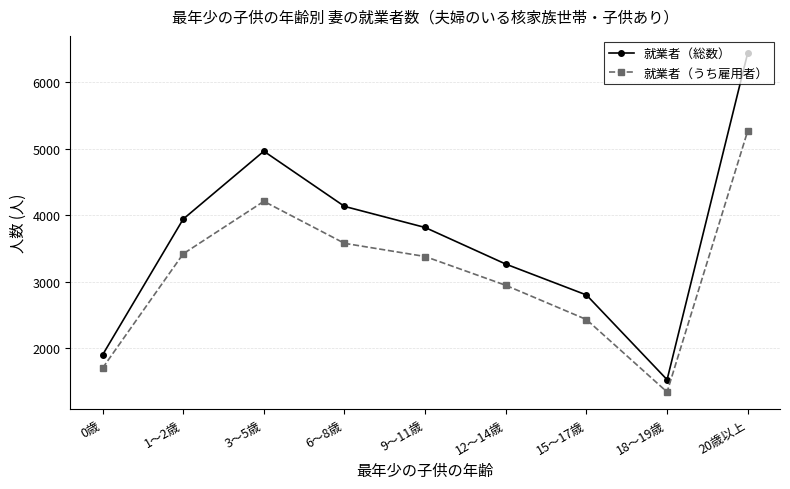

True or false: 就業者（総数） and 就業者（うち雇用者） cross at least once.

False